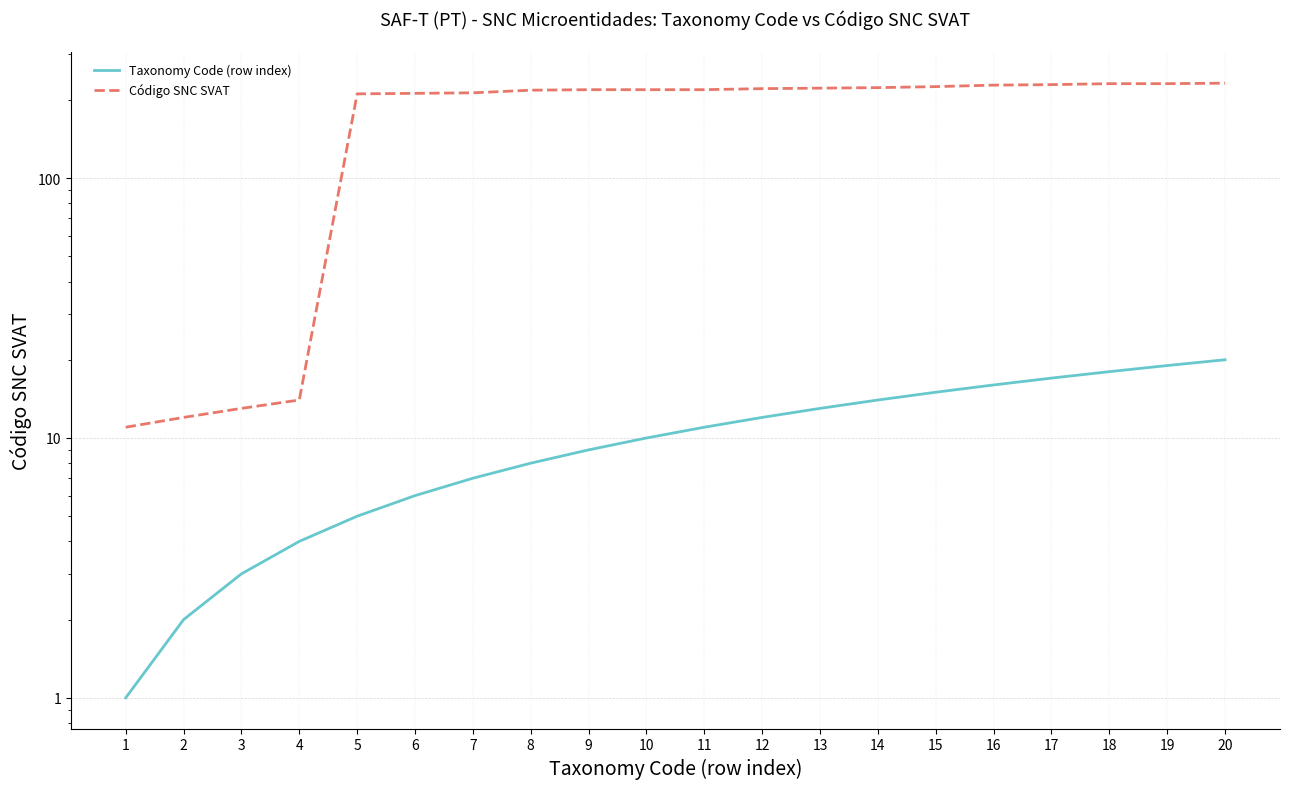

Reading right to left, transcribe all the data shown in this chart.

Taxonomy Code (row index): 20	19	18	17	16	15	14	13	12	11	10	9	8	7	6	5	4	3	2	1
Código SNC SVAT: 232	231	231	229	228	225	223	222	221	219	219	219	218	213	212	211	14	13	12	11